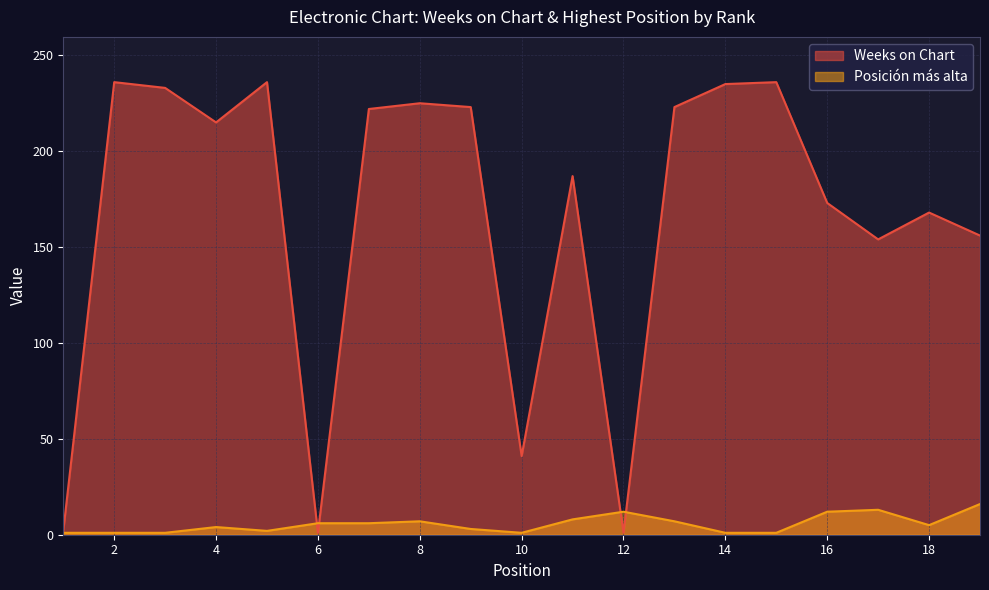

Reading right to left, what are all the values shown in this chart?

Weeks on Chart: 156	168	154	173	236	235	223	1	187	41	223	225	222	1	236	215	233	236	2
Posición más alta: 16	5	13	12	1	1	7	12	8	1	3	7	6	6	2	4	1	1	1